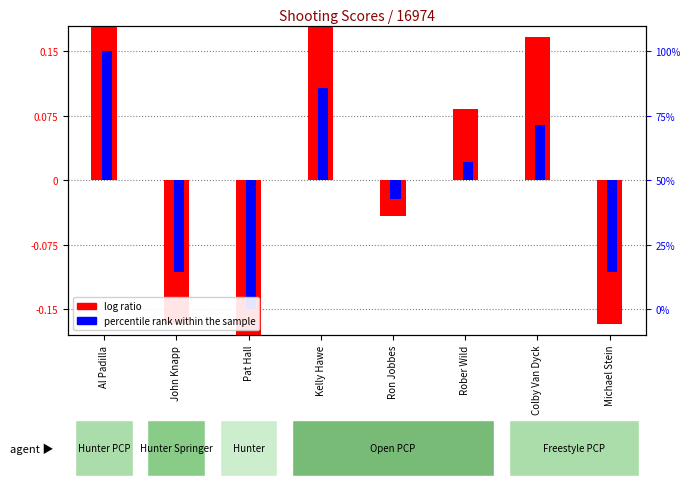

How many data points in percentile rank within the sample are above 0?

4